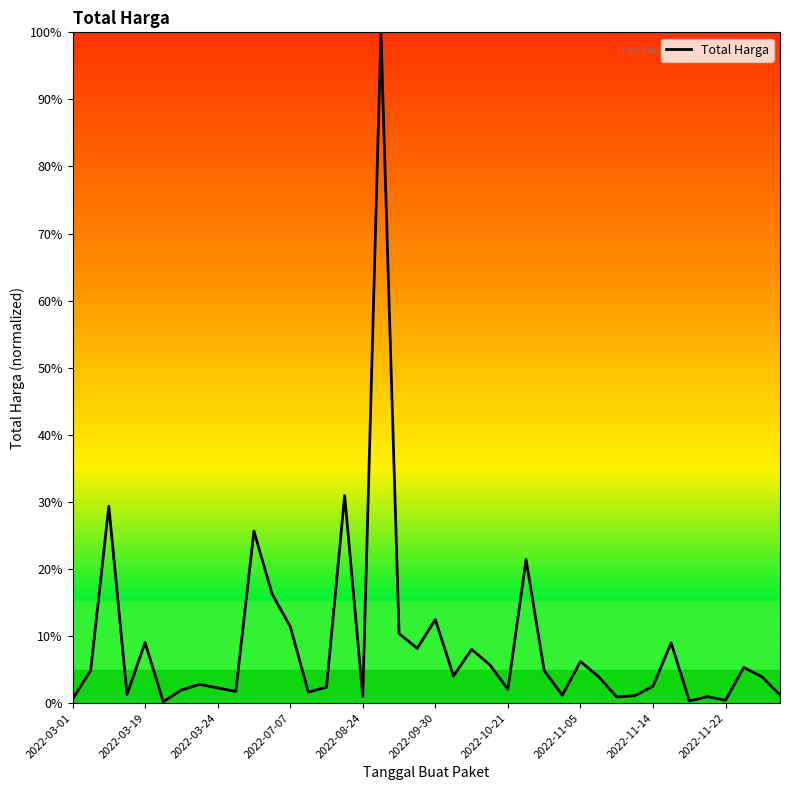

What is the difference between the maximum and minimum values?

99.8